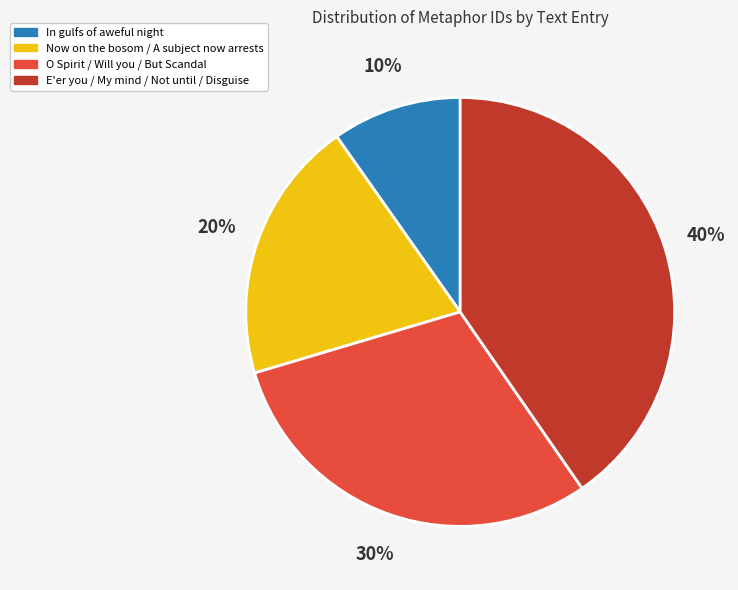

Do In gulfs of aweful night and Now on the bosom / A subject now arrests together represent more than half of the pie?

No